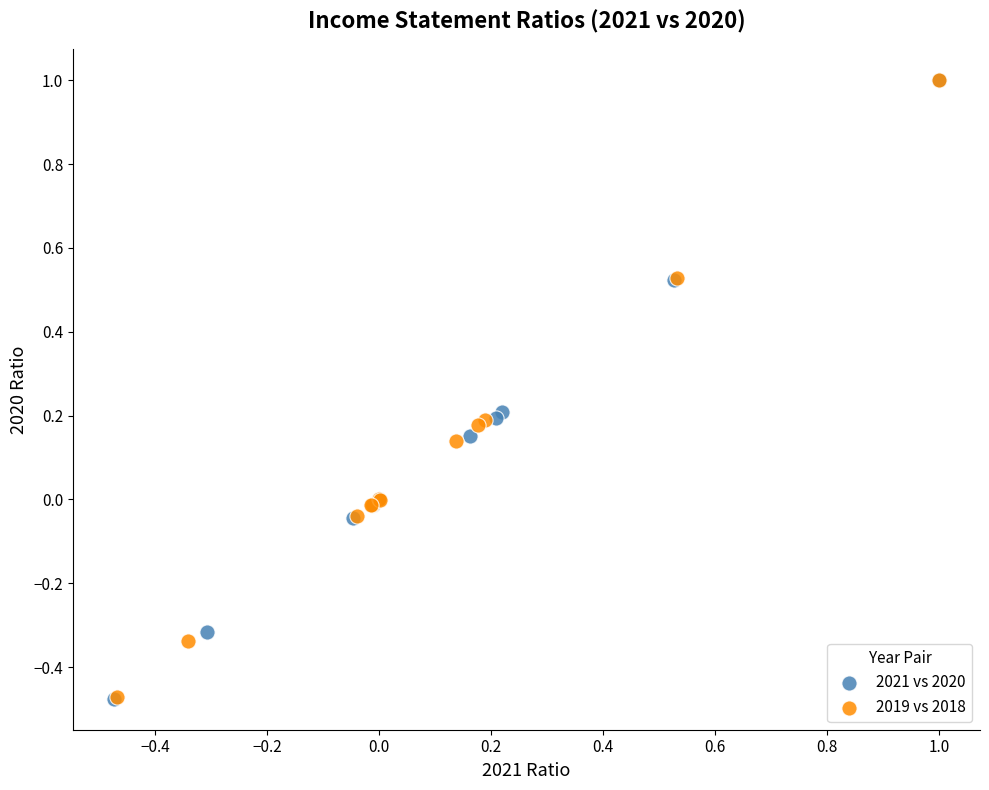

Which series has the largest Y range (max minus min)?

2021 vs 2020